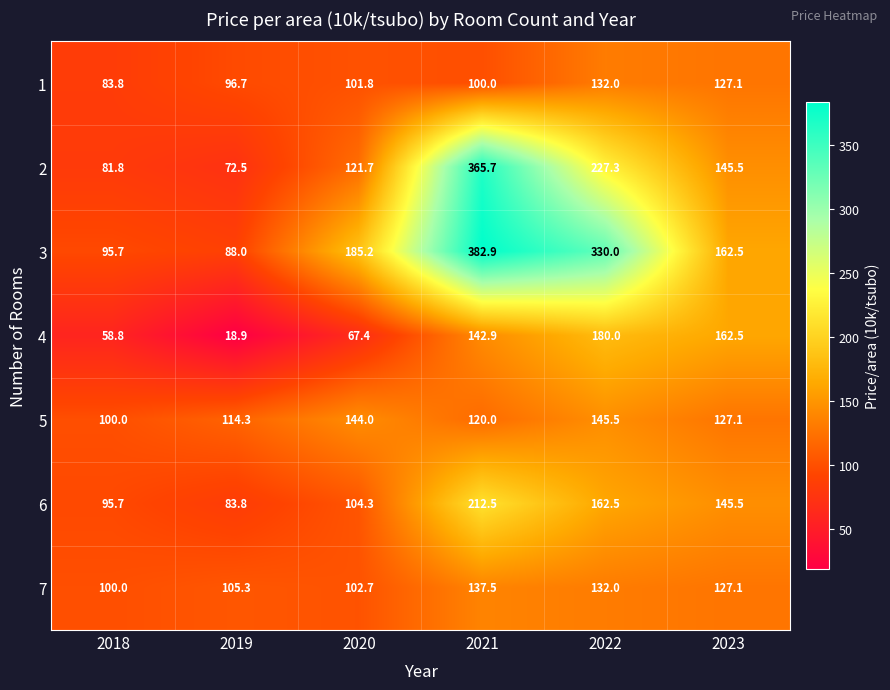

At which category is the sum across all series the highest?

2021